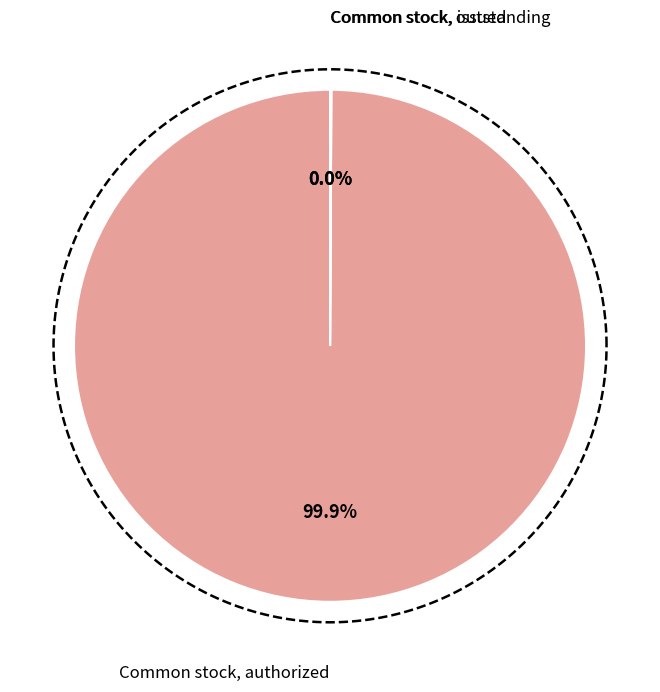

Between Common stock, outstanding and Common stock, issued, which is larger?

Common stock, outstanding